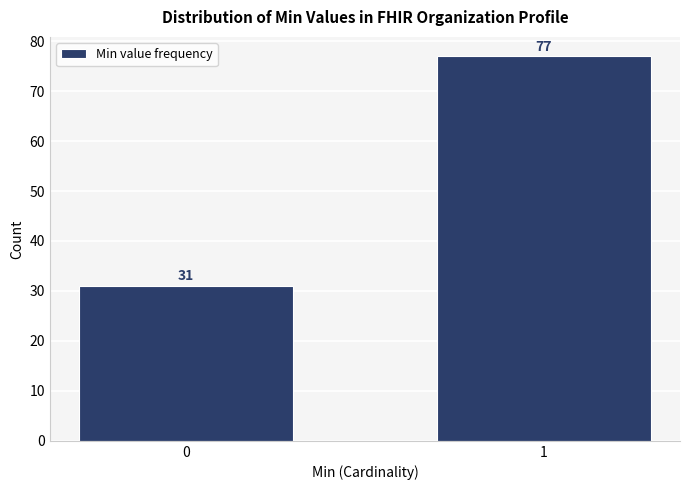

Reading left to right, extract all data points from this chart.

0=31	1=77